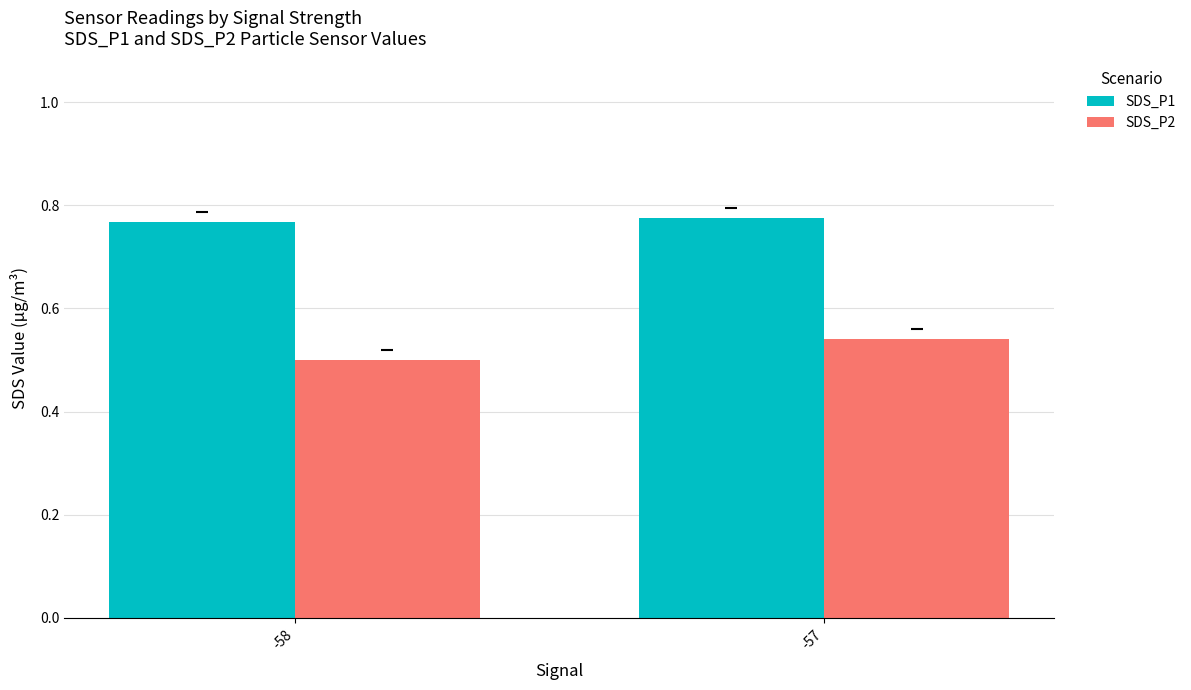

At which label is SDS_P2 closest to 0?

-58